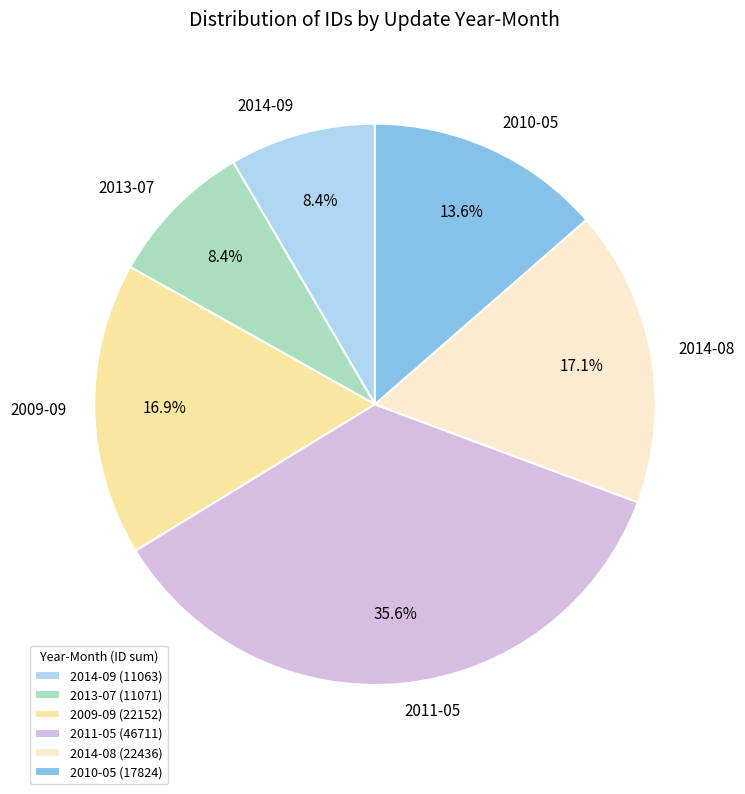

The 2011-05 slice represents 8% of the pie. True or false?

False